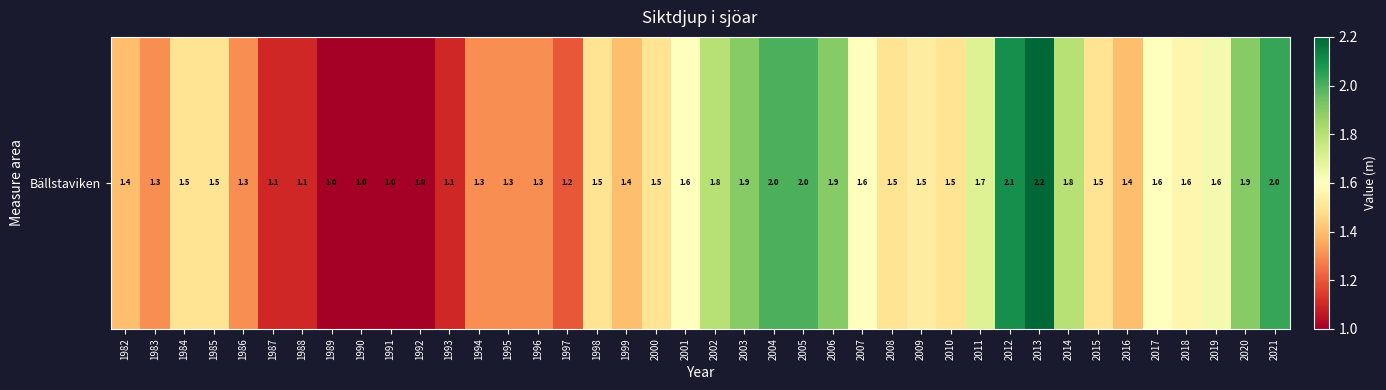

Approximately how many times larger is the value at 2003 compared to 2009?

1.2